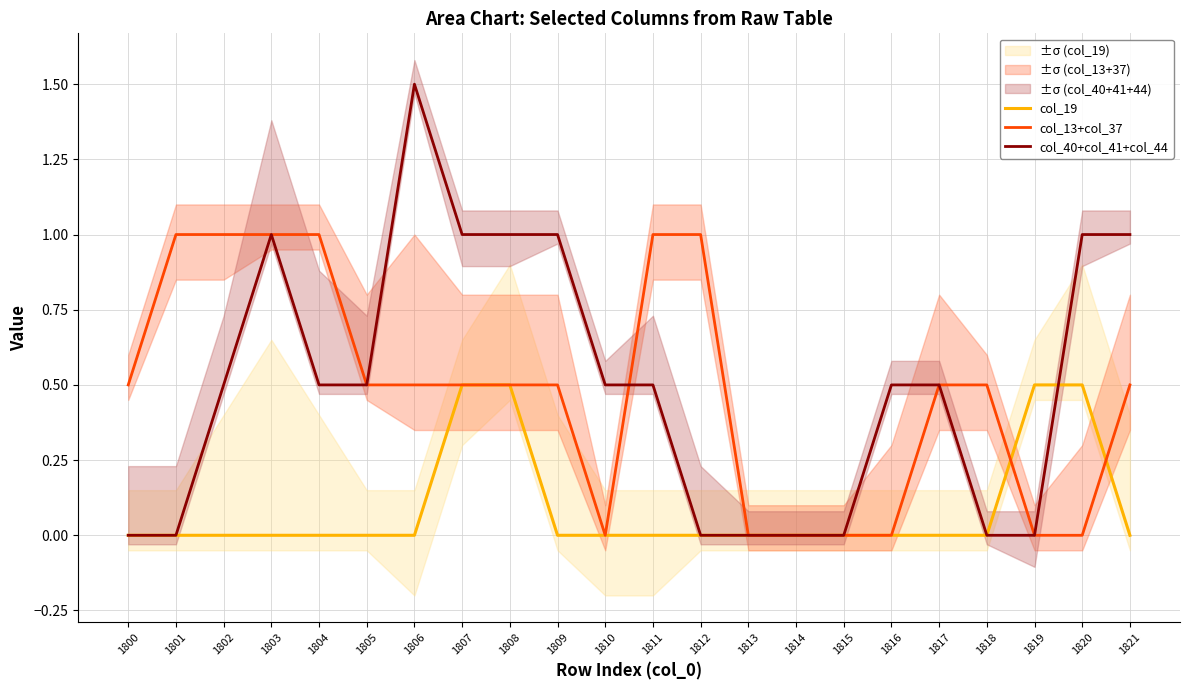

Rank the series at 1815 from lowest to highest value.

col_19, col_13+col_37, col_40+col_41+col_44